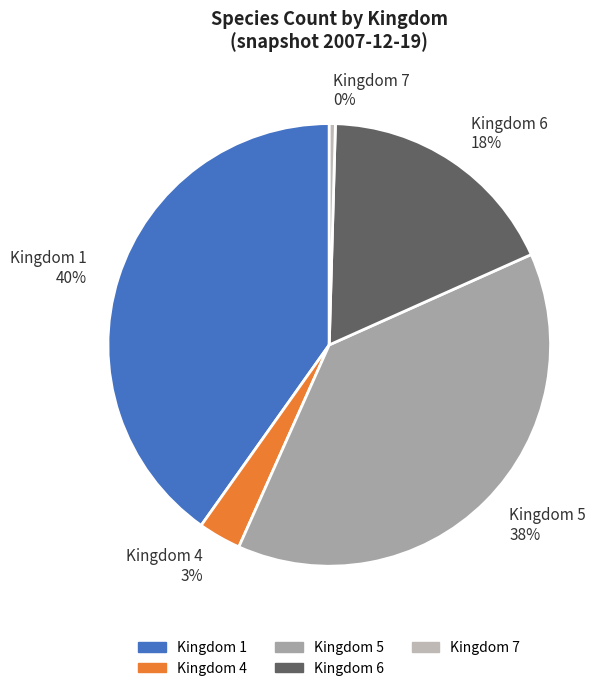

Count the number of slices in the pie.

5